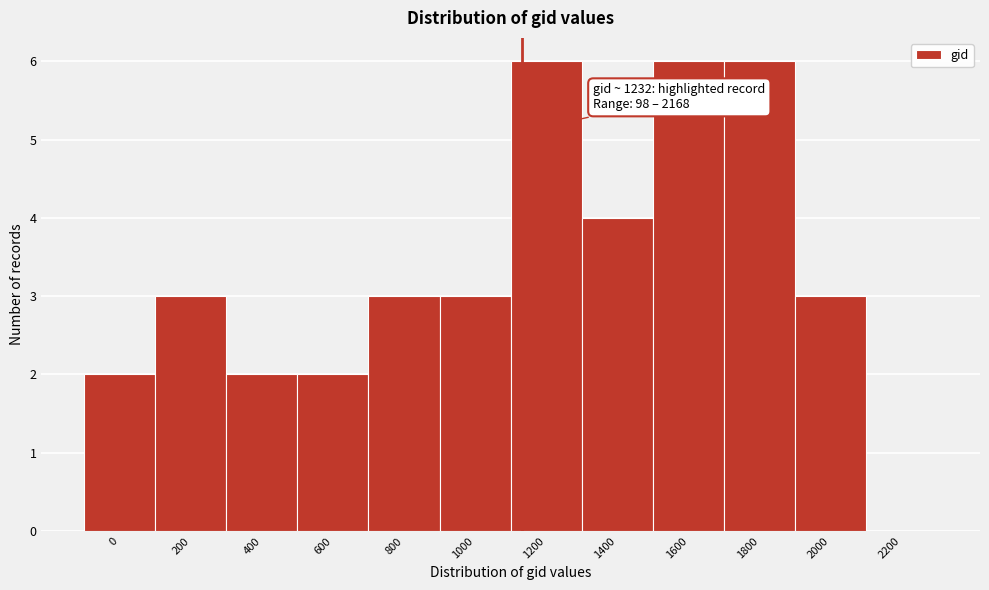

Reading left to right, extract all data points from this chart.

0=2	200=3	400=2	600=2	800=3	1000=3	1200=6	1400=4	1600=6	1800=6	2000=3	2200=0